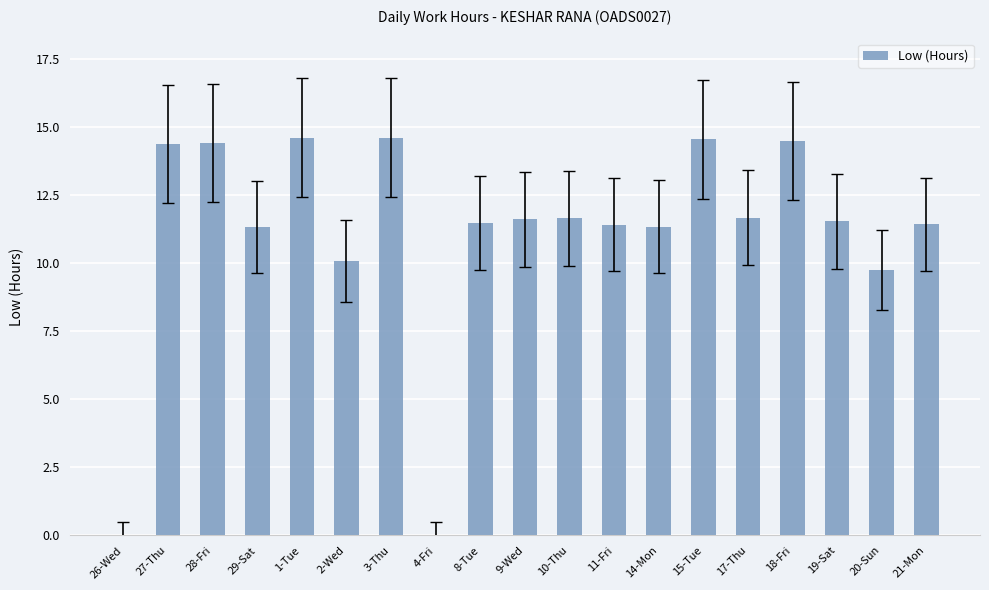

Where does the data first go above 11?

27-Thu